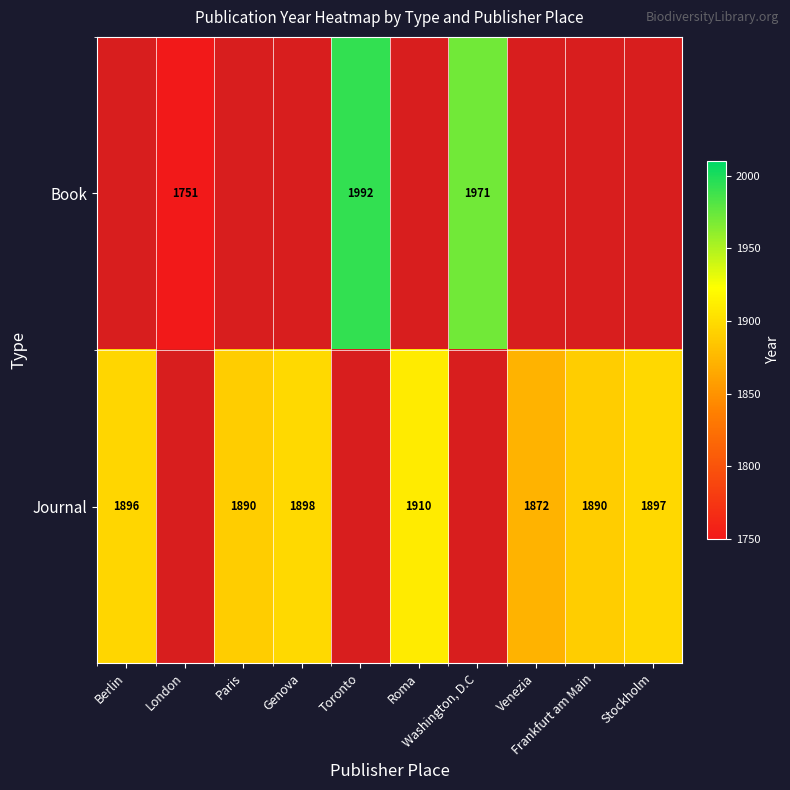

True or false: Journal has a value of 3015.5 at Venezia.

False